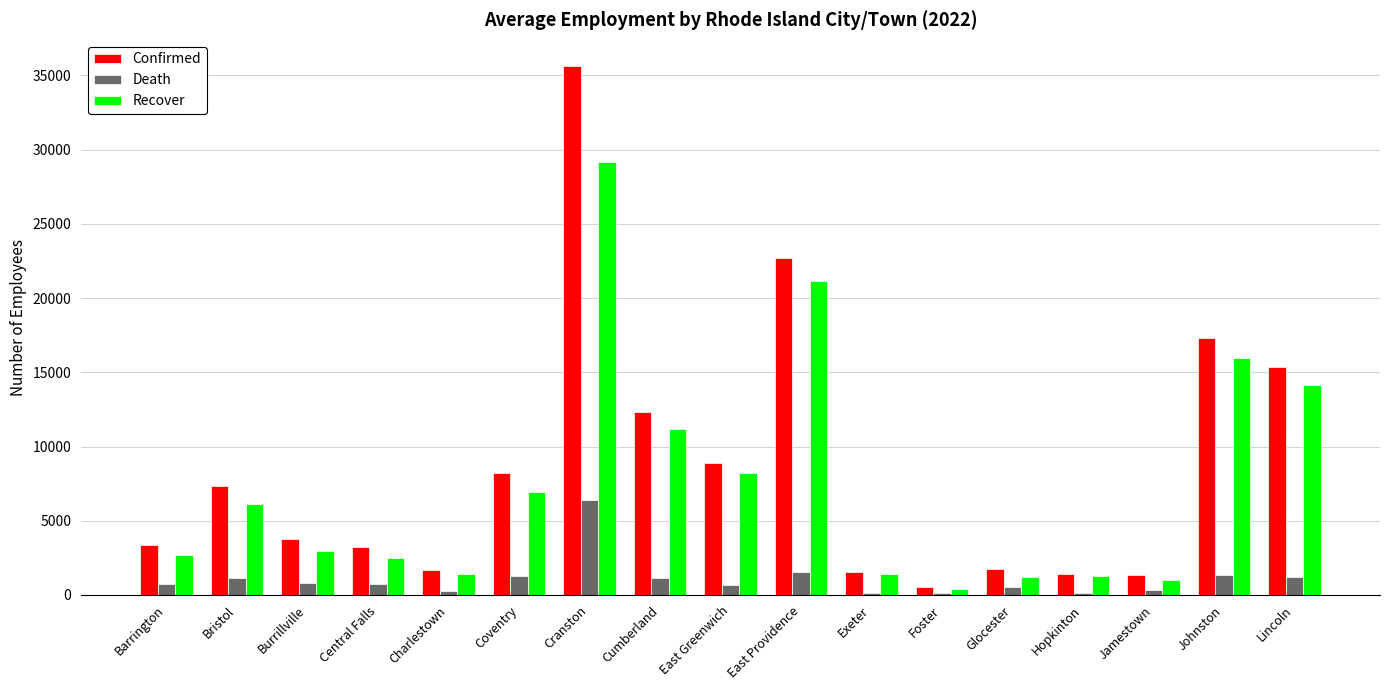

How many groups of bars are there?

17